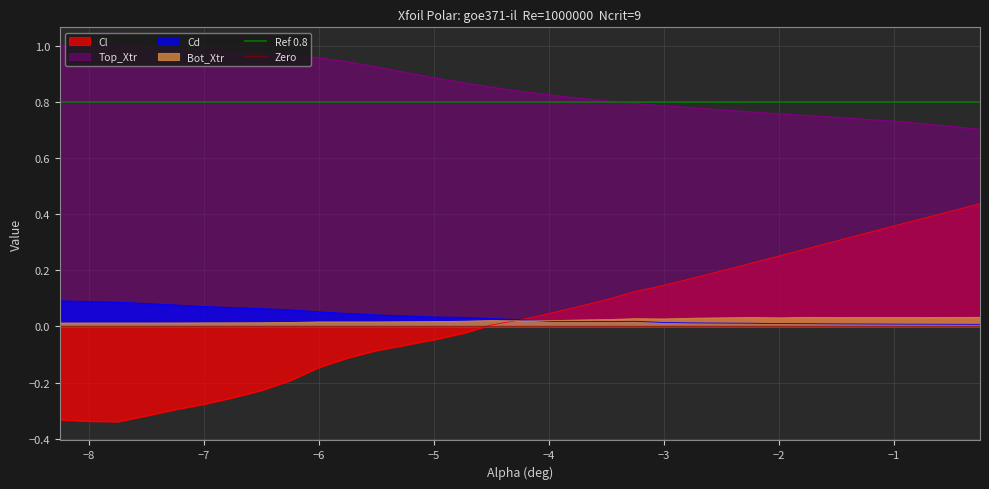

The value of Cl at −1 is 0.6. True or false?

False